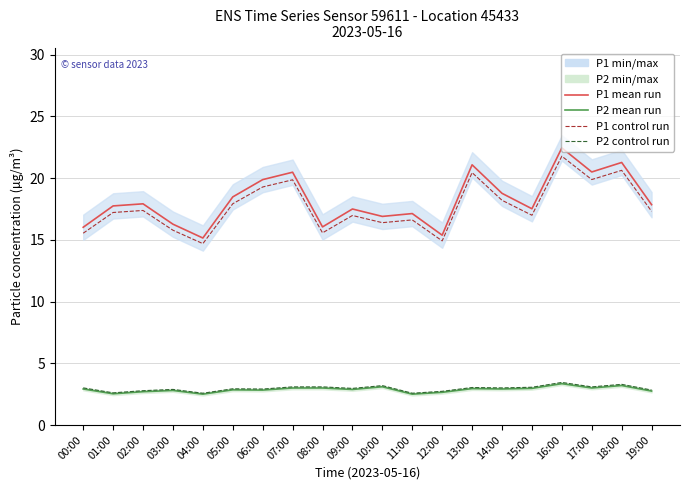

Which series has the widest spread of values?

P1 mean run